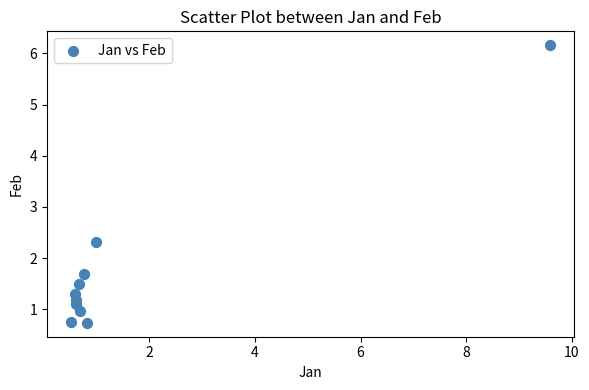

What Y value in the scatter plot is closest to 3?

2.3